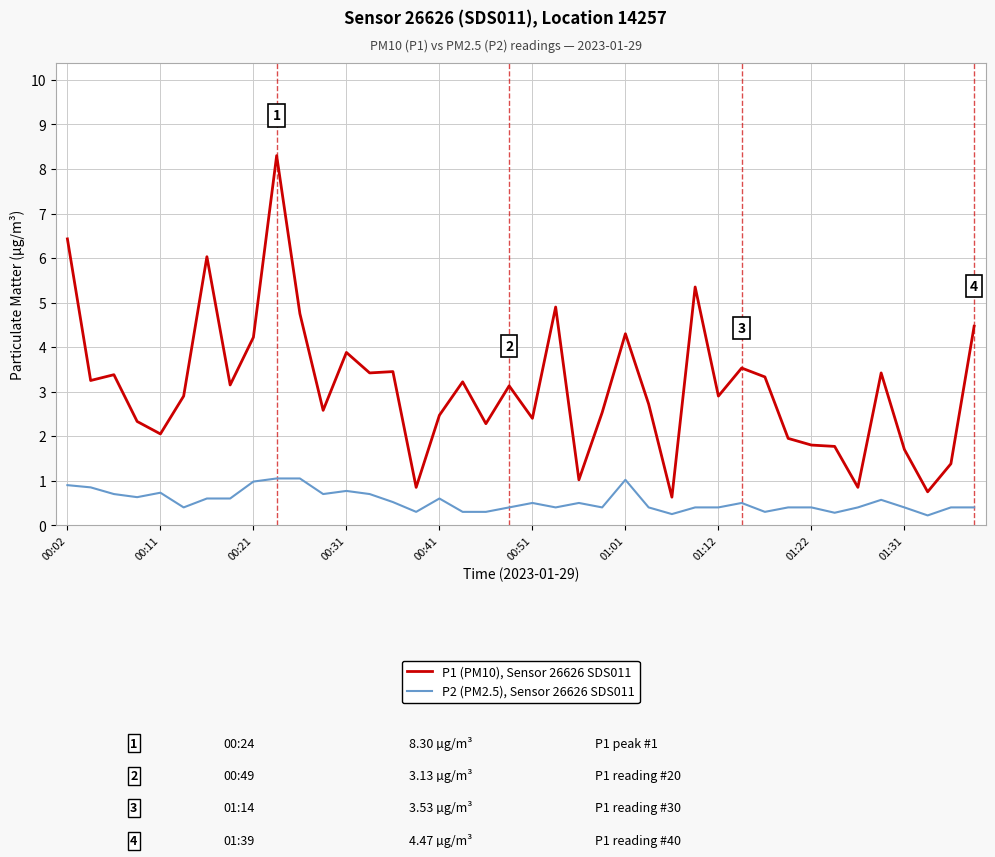

What is the minimum value for P1 (PM10), Sensor 26626 SDS011?

0.6